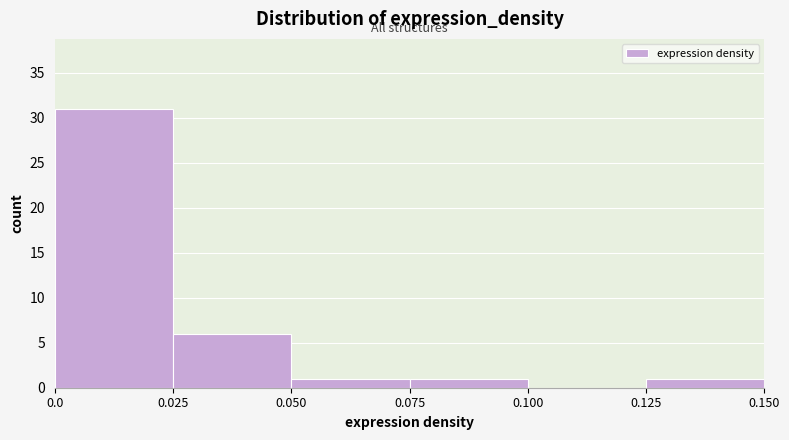

Reading left to right, transcribe this chart: for each bar, give the range it covers on the x-axis and its height. The values are not printed on the chart, so give them approximately, as read against the axis.

0.0 to 0.025: 31
0.025 to 0.050: 6
0.050 to 0.075: 1
0.075 to 0.100: 1
0.100 to 0.125: 0
0.125 to 0.150: 1